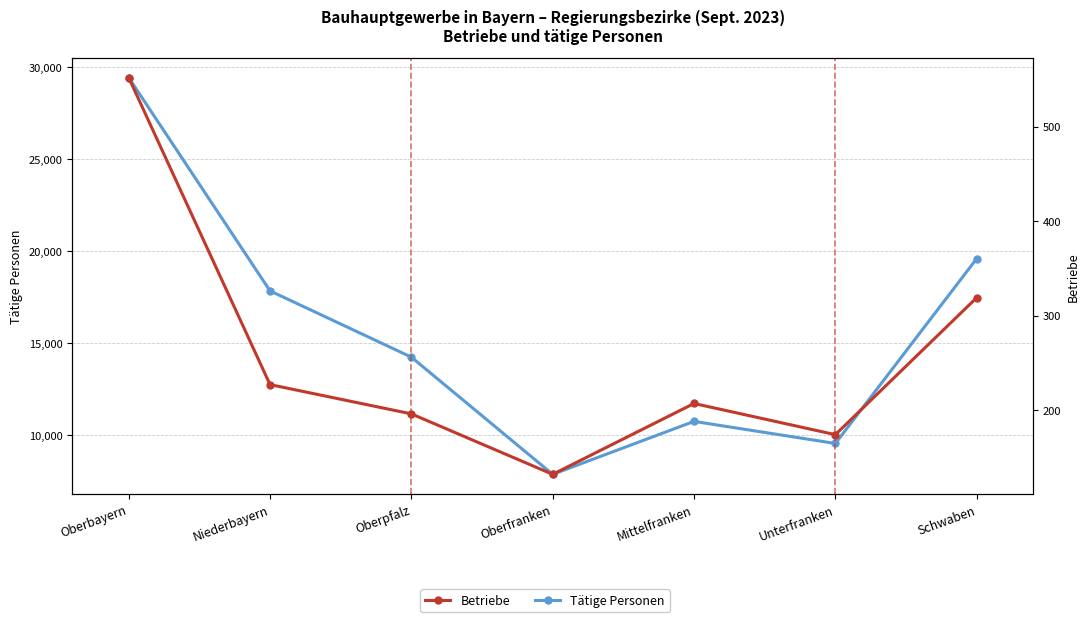

What is the label of the 7th point from the right?

Oberbayern